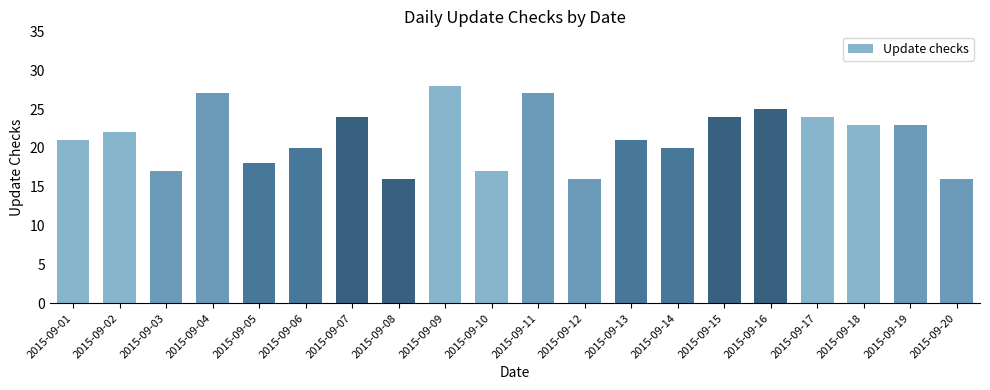

What is the greatest value displayed?

28